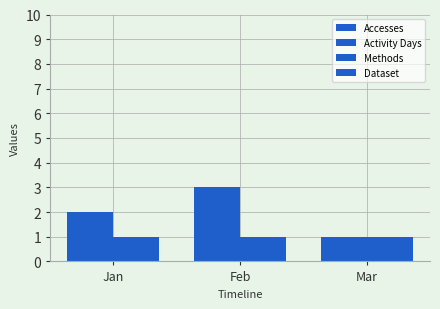

How many categories are shown in the chart?

3